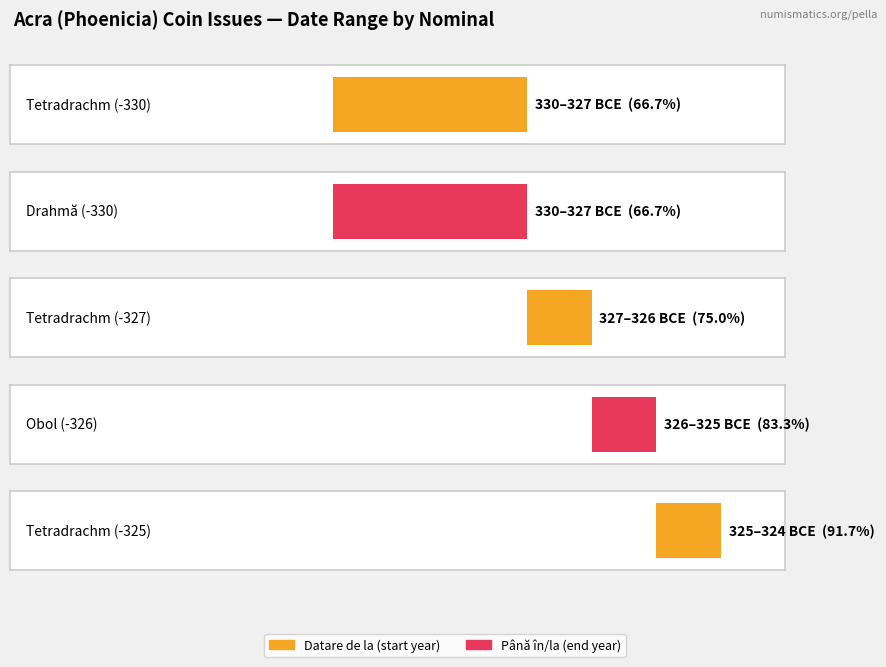

Which series changed the most between Tetradrachm and Drahmă?

Datare de la